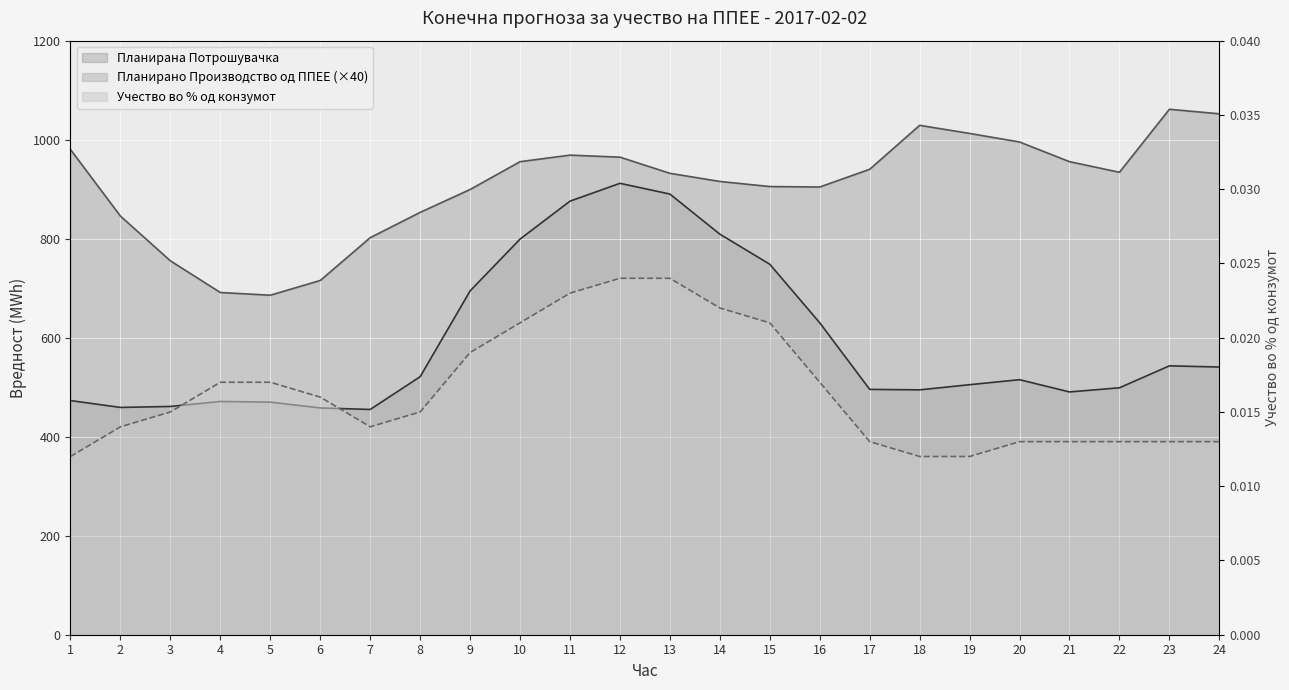

True or false: Учество во % од конзумот and Планирано Производство од ППЕЕ cross at least once.

False